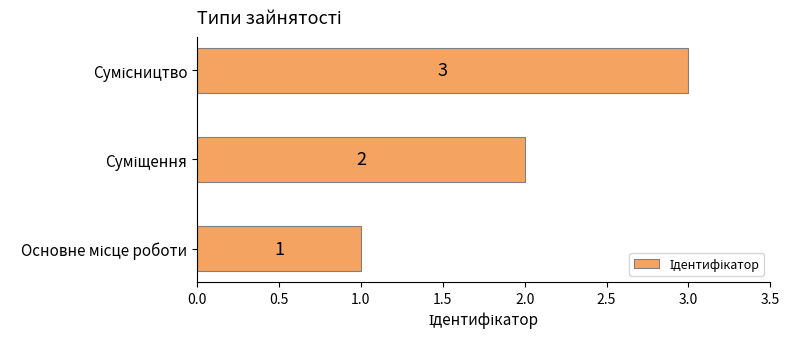

How many values are between 1 and 3?

3